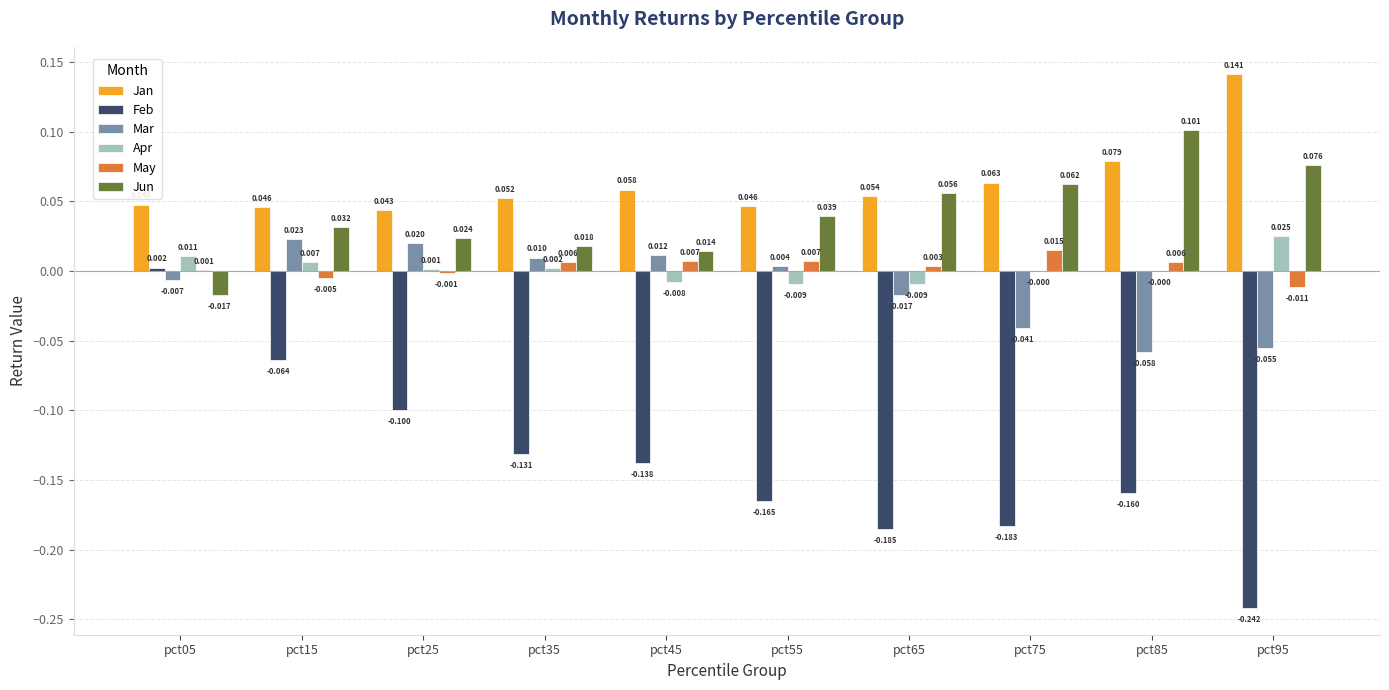

What is the total value across all series at pct75?

-0.1